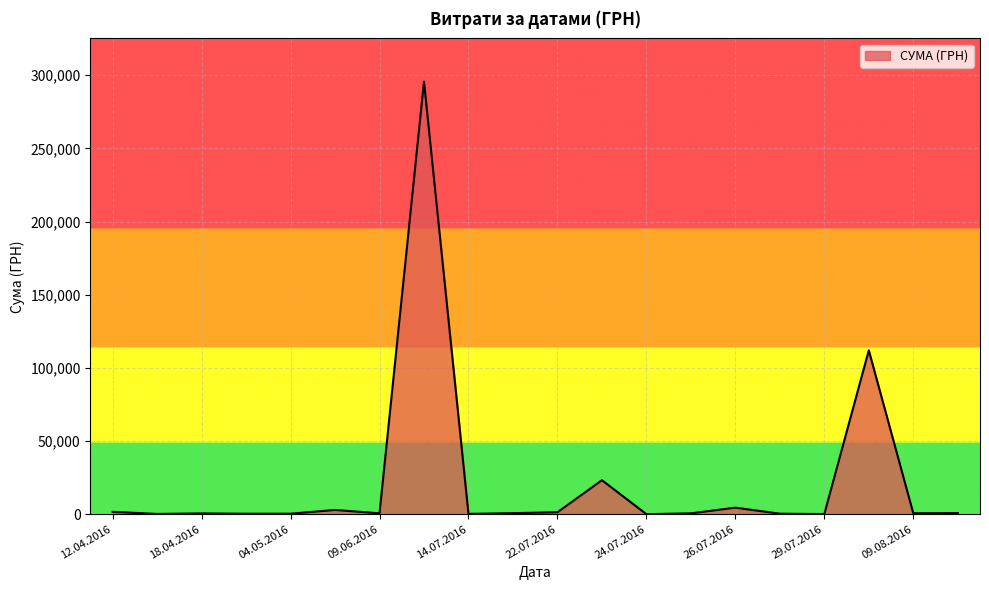

What is the difference between the maximum and minimum values?

295627.4